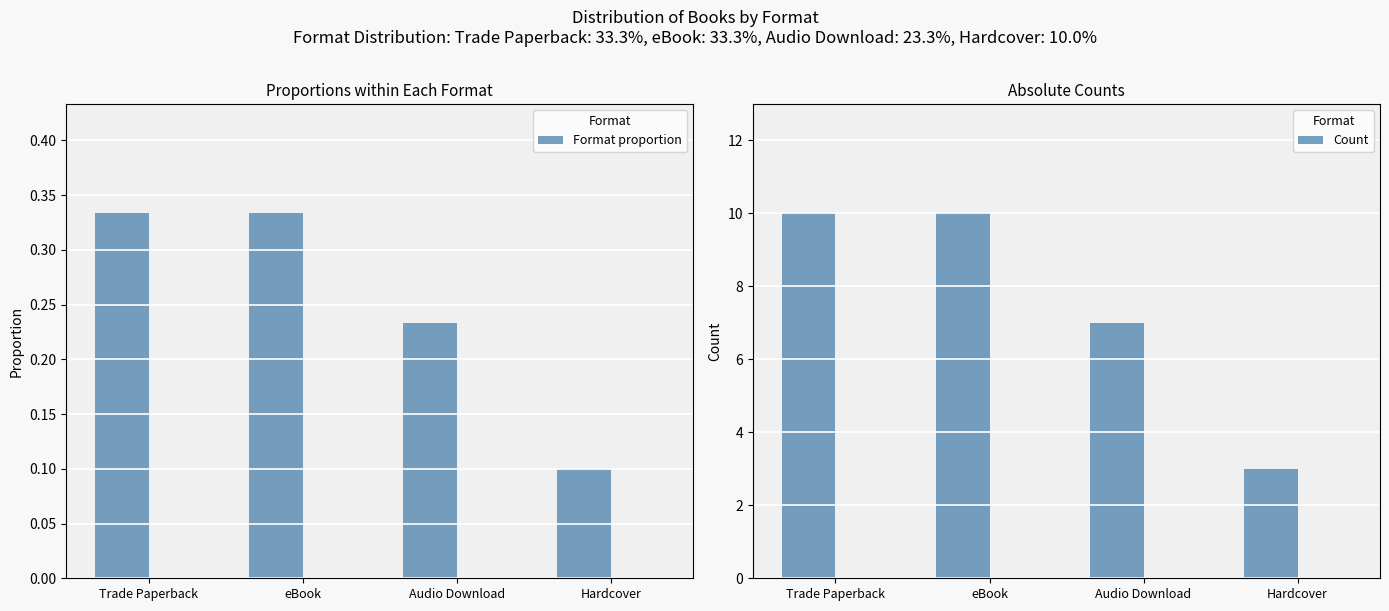

List the series in order of their peak value, highest first.

Count, Proportions (of total)